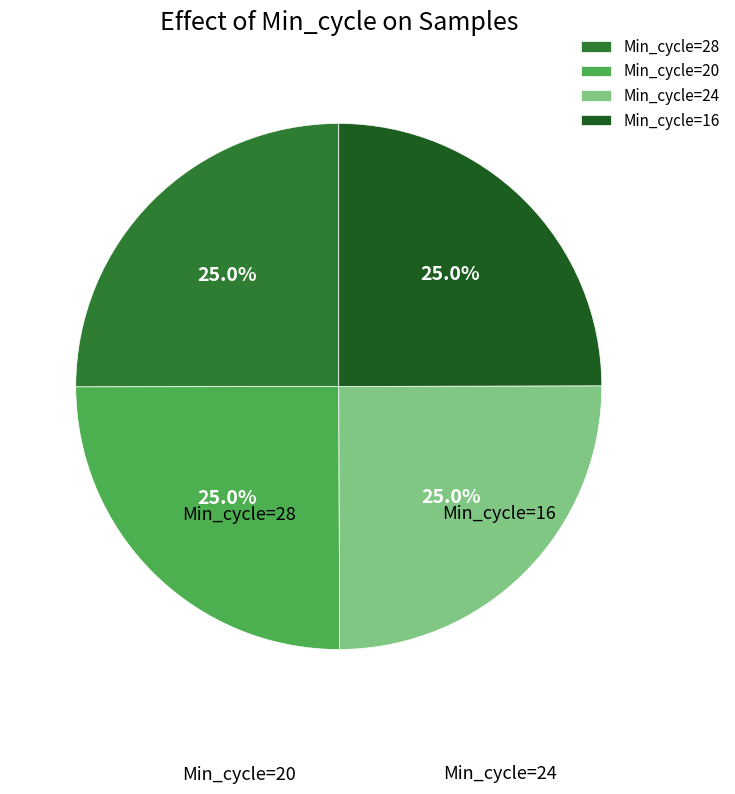

Does any single category account for the majority?

No